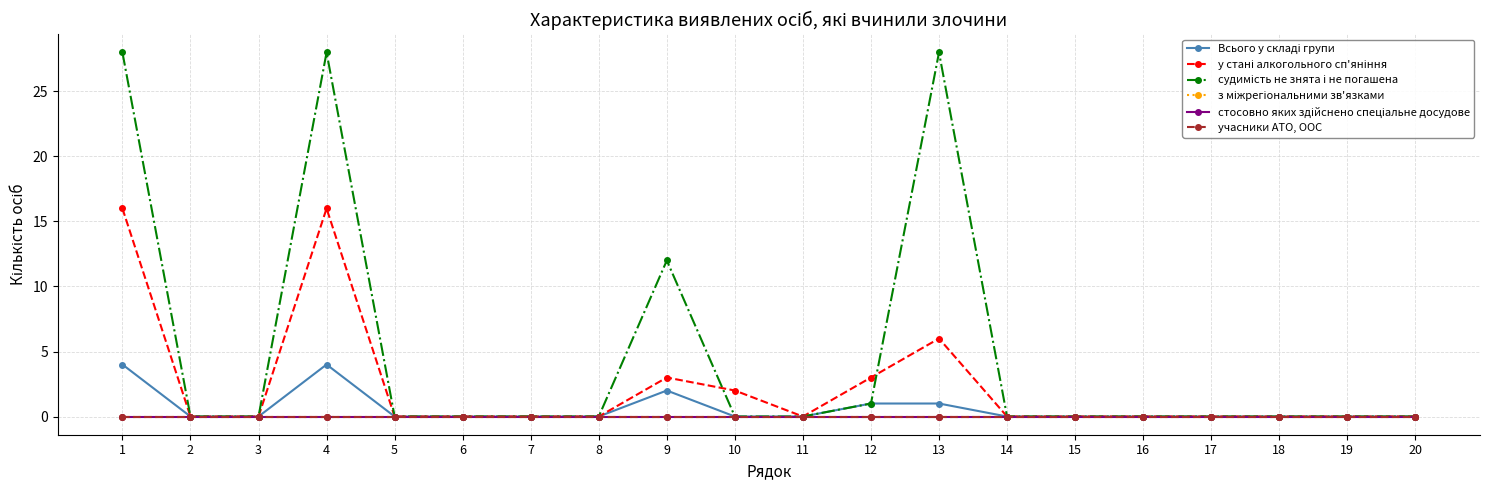

True or false: стосовно яких здійснено спеціальне досудове and учасники АТО, ООС intersect in this chart.

False